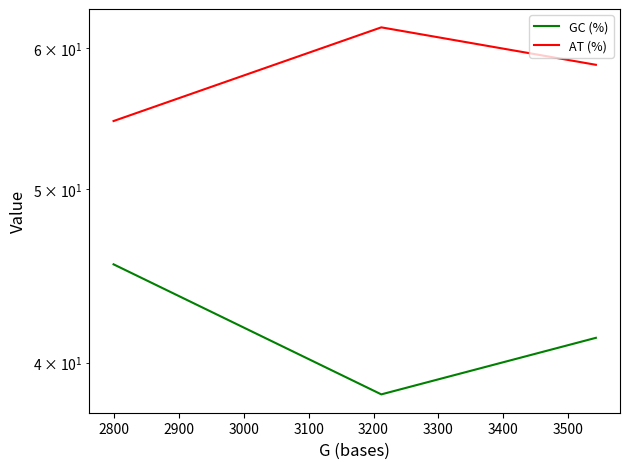

At 2900, list the series in order from largest to smallest.

AT (%), GC (%)